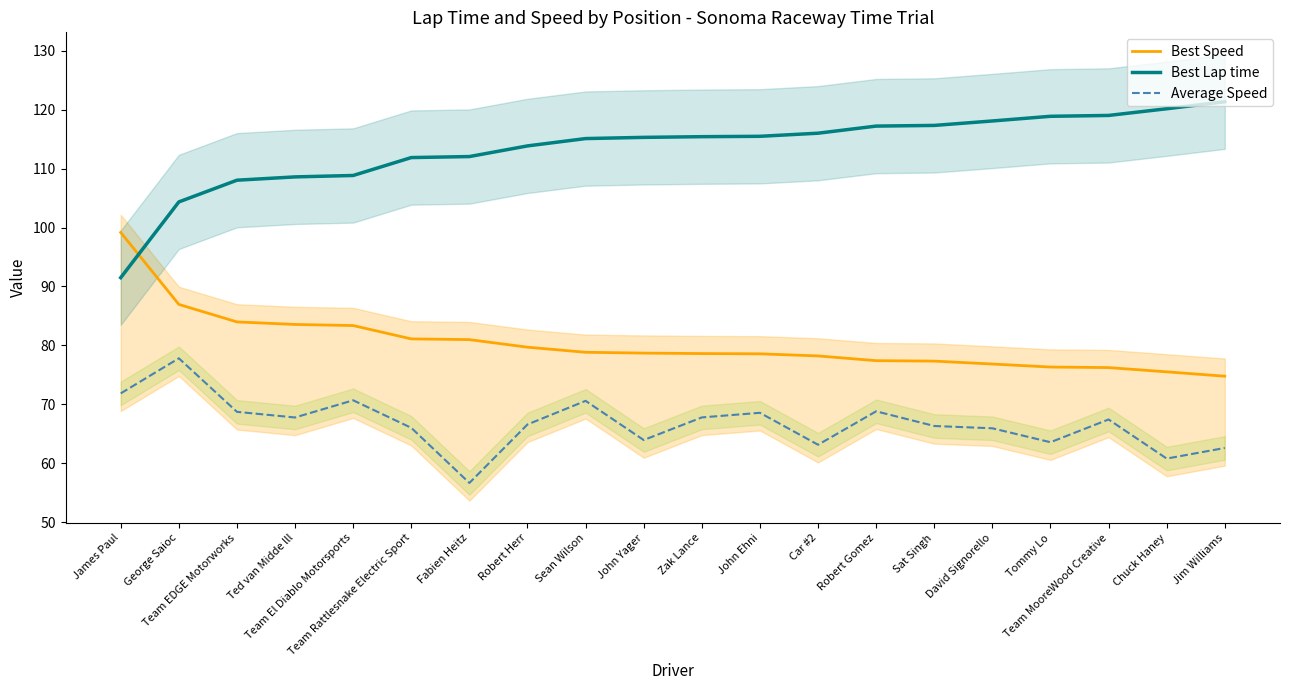

Which series has the largest range (max minus min)?

Best Lap time